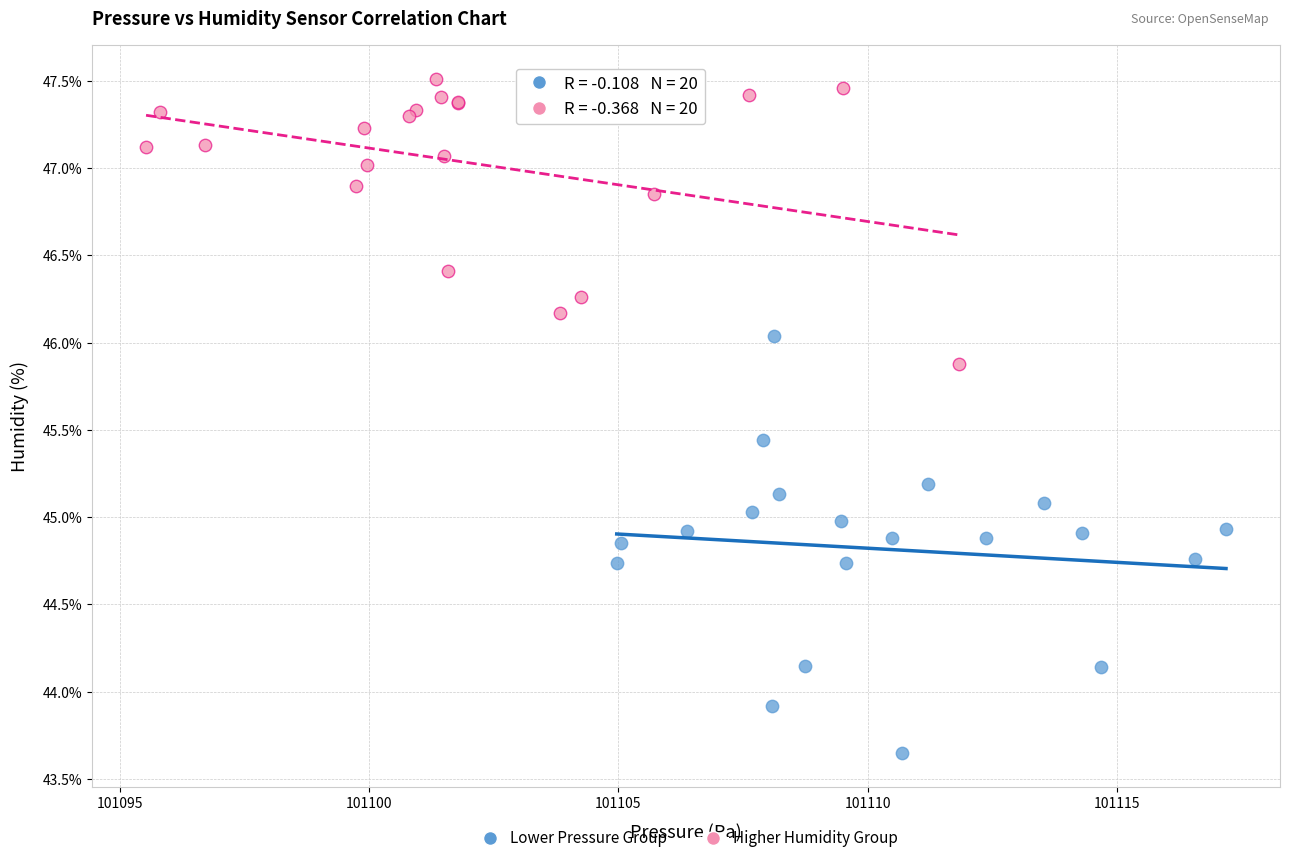

Which series reaches the maximum Y coordinate?

Higher Humidity Group